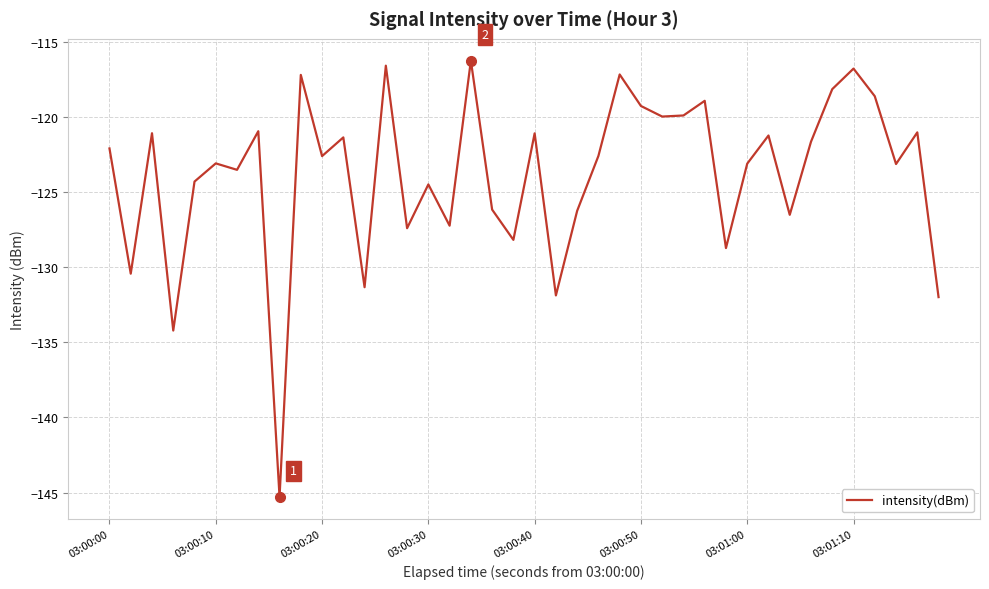

True or false: there are more than 0 points higher than both neighbors.

True